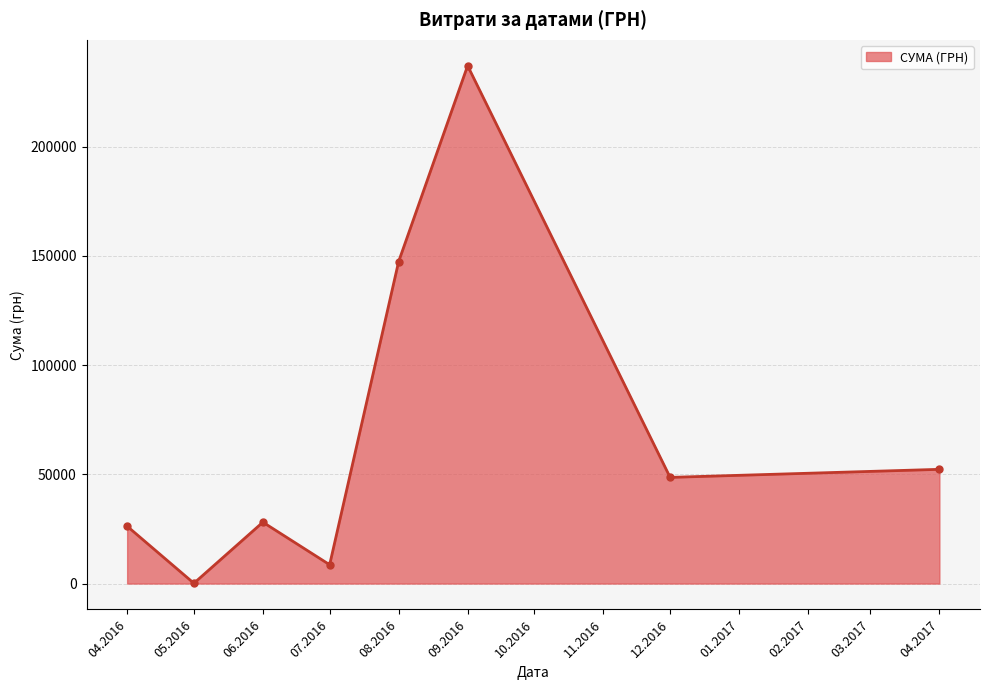

Is it true that the value at 08.2016 is 147345.0?

True